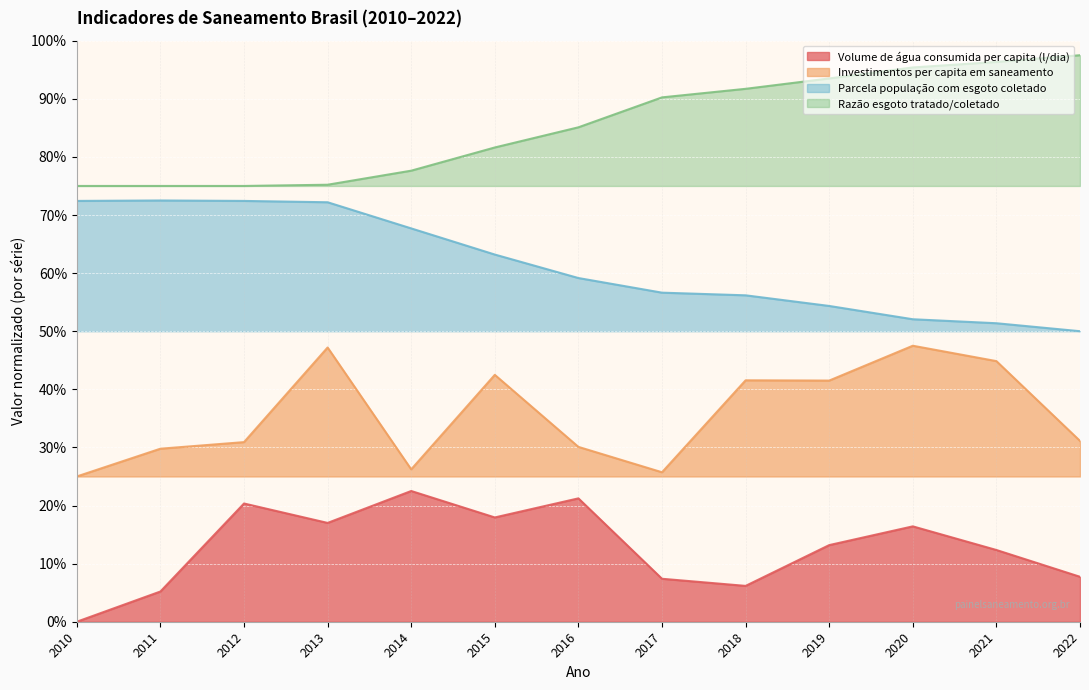

What are all the series names shown in the legend?

Volume de água consumida per capita (l/dia), Investimentos per capita em saneamento, Parcela população com esgoto coletado, Razão esgoto tratado/coletado